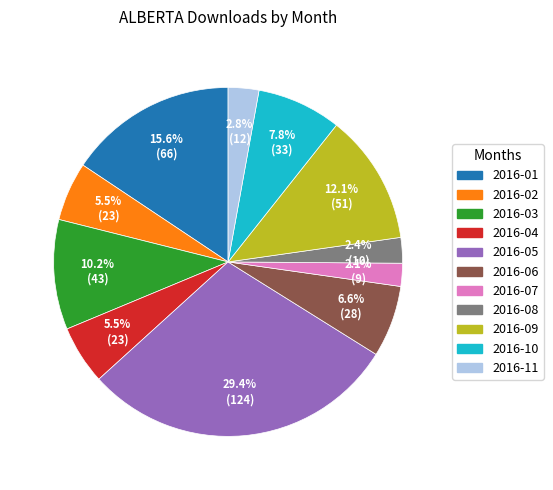

The 2016-09 slice represents 27% of the pie. True or false?

False